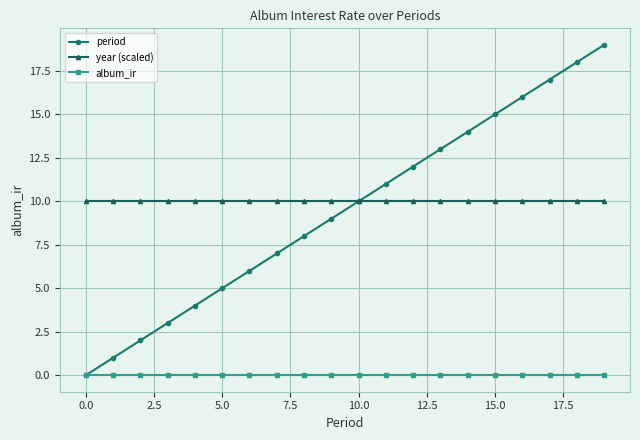

True or false: year (scaled) and album_ir intersect in this chart.

False